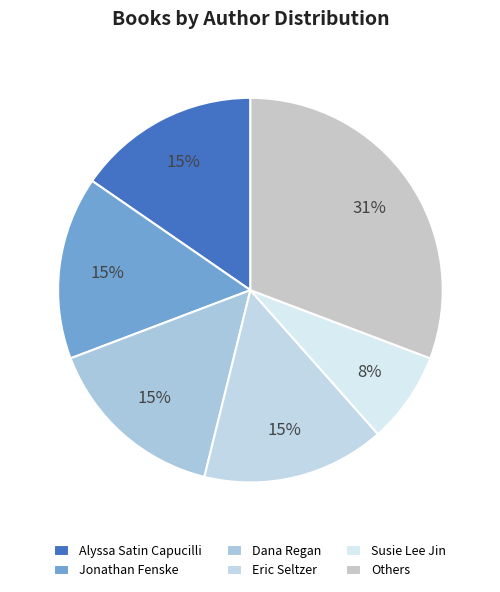

How many slices are in this pie chart?

6